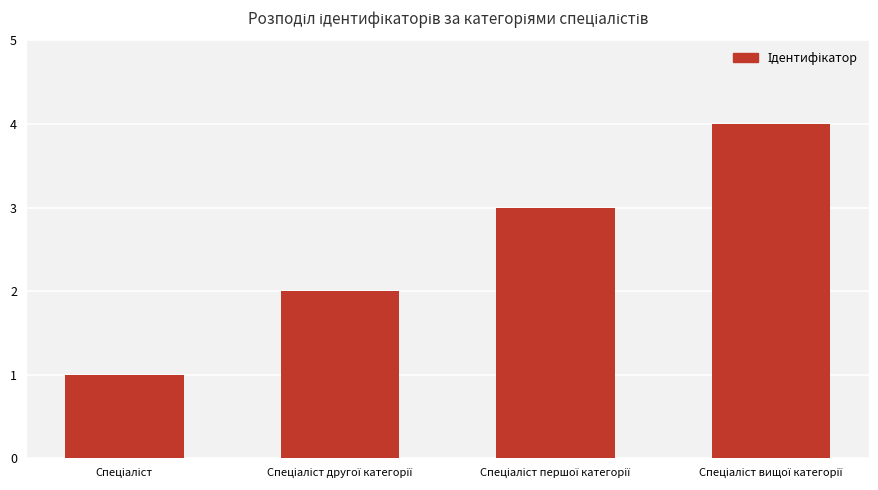

What is the maximum value shown in the chart?

4